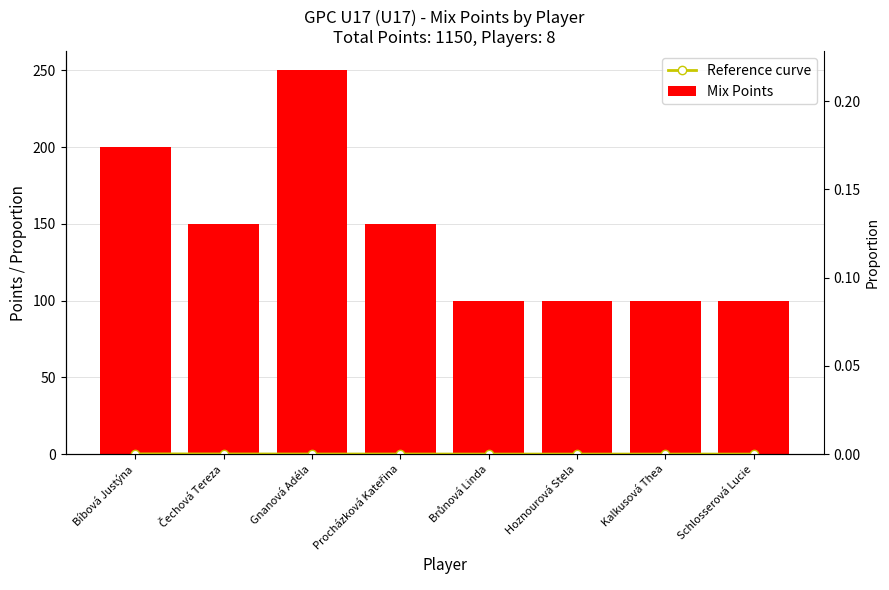

Read the Mix Points value at Čechová Tereza.

150.0